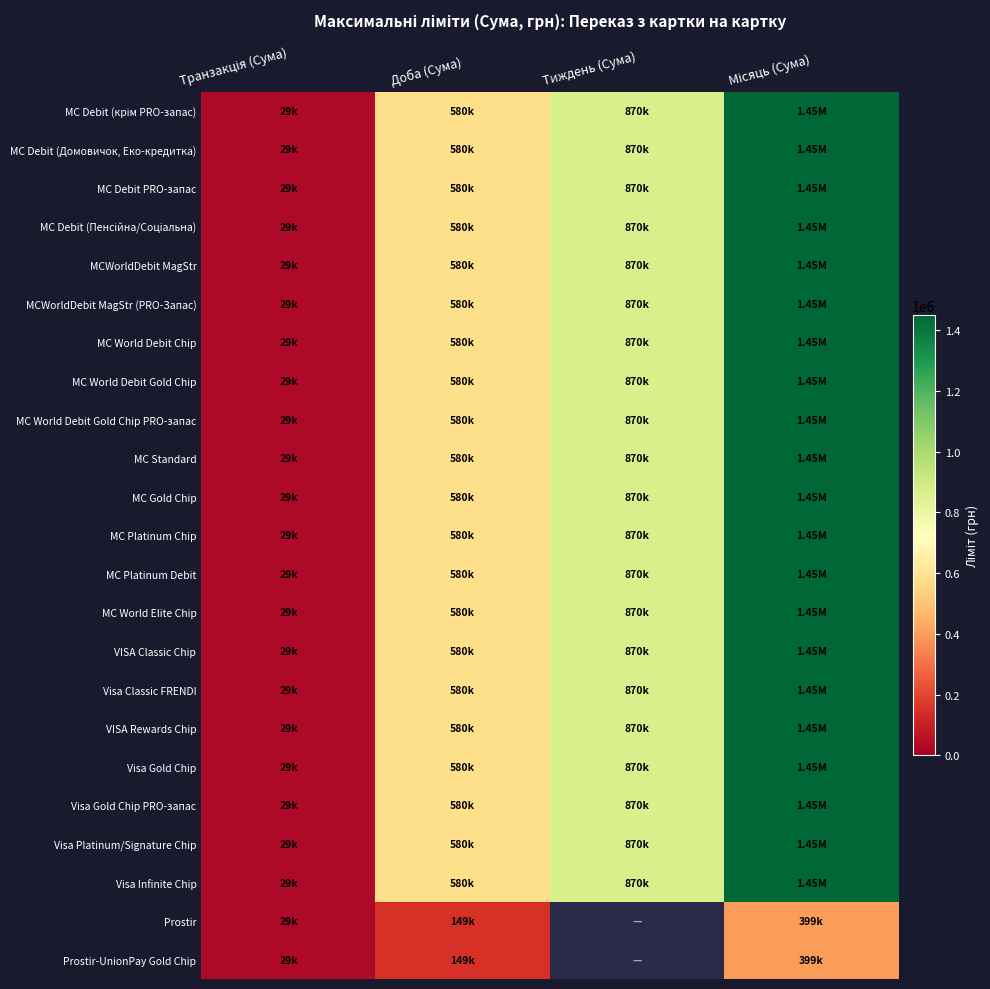

Which has a higher value, Транзакція (Сума) or Тиждень (Сума)?

Тиждень (Сума)